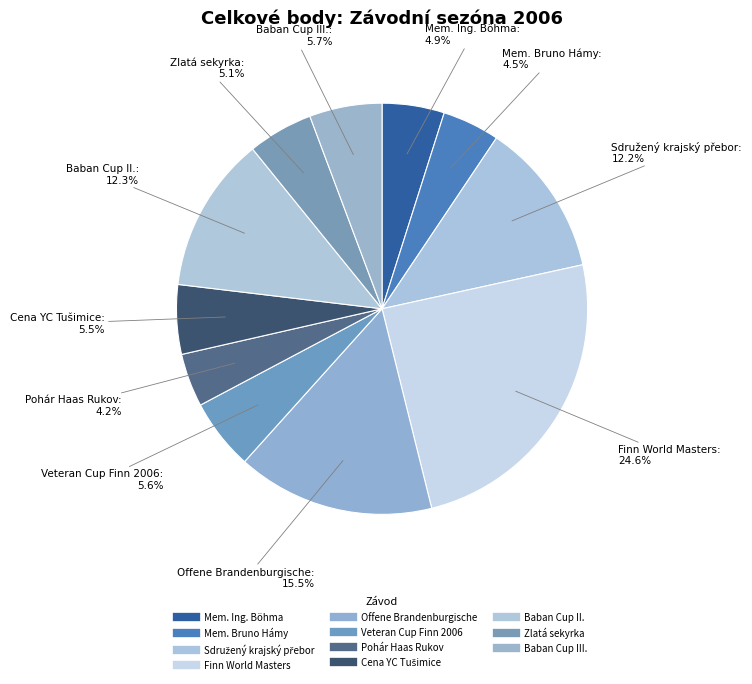

To the nearest percent, what portion does Baban Cup II. represent?

12%